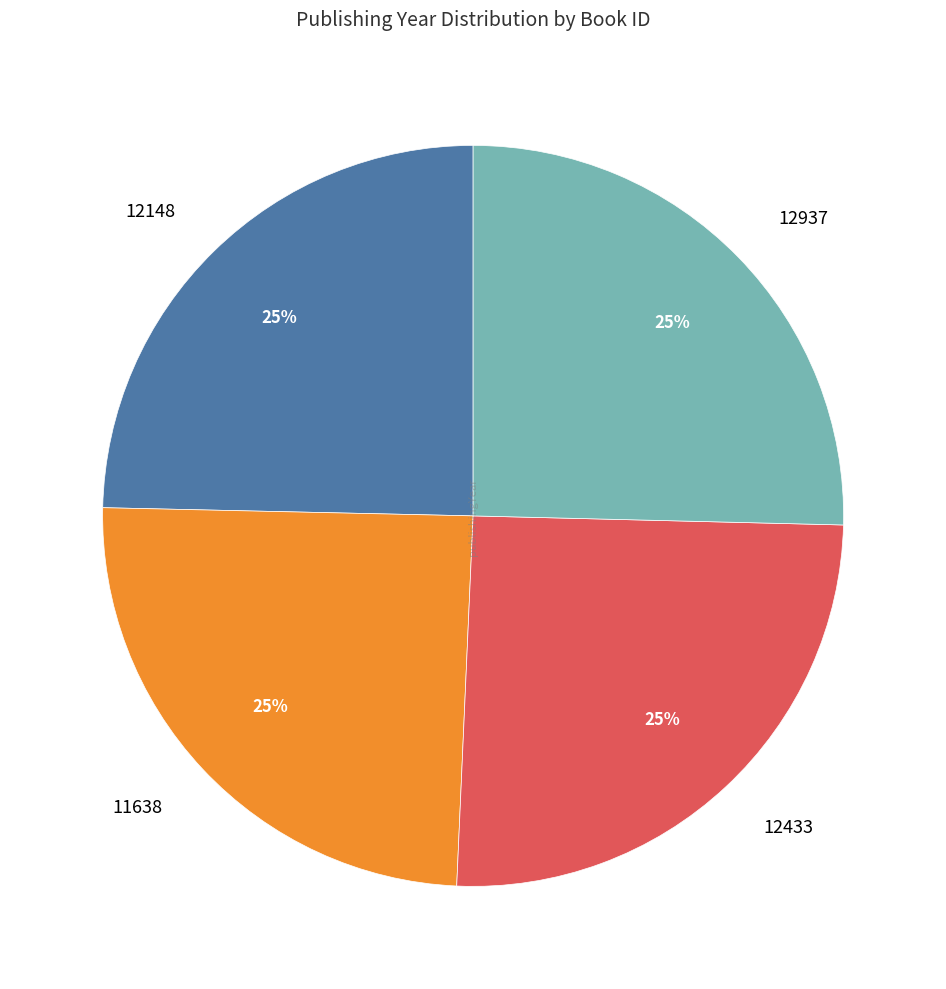

Count the number of slices in the pie.

4